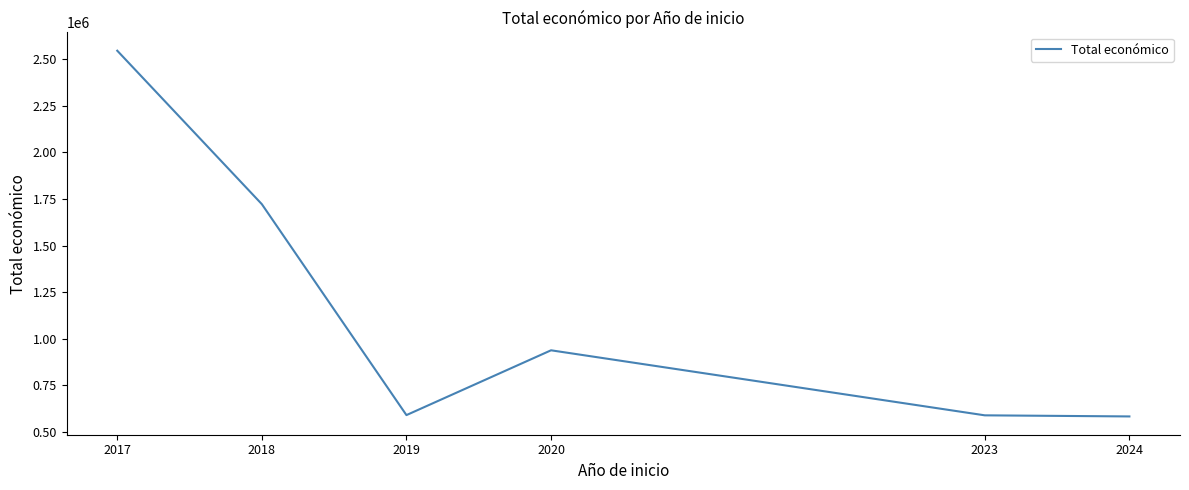

What is the ratio of the value at 2018 to the value at 2017?

0.7